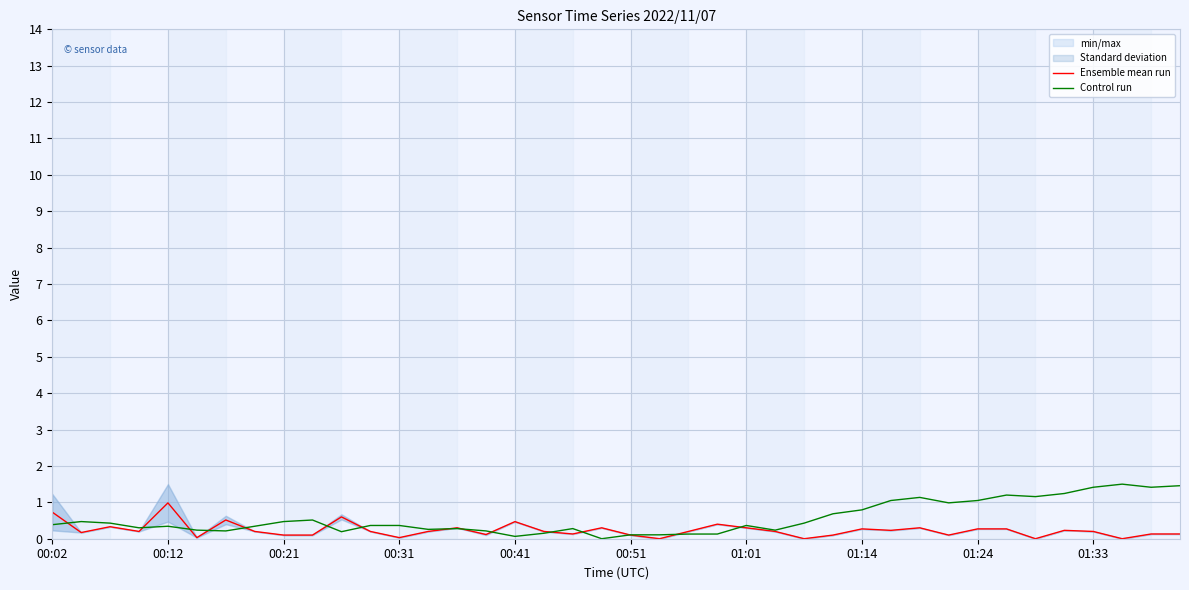

What is the total value across all series at 00:02?

1.1